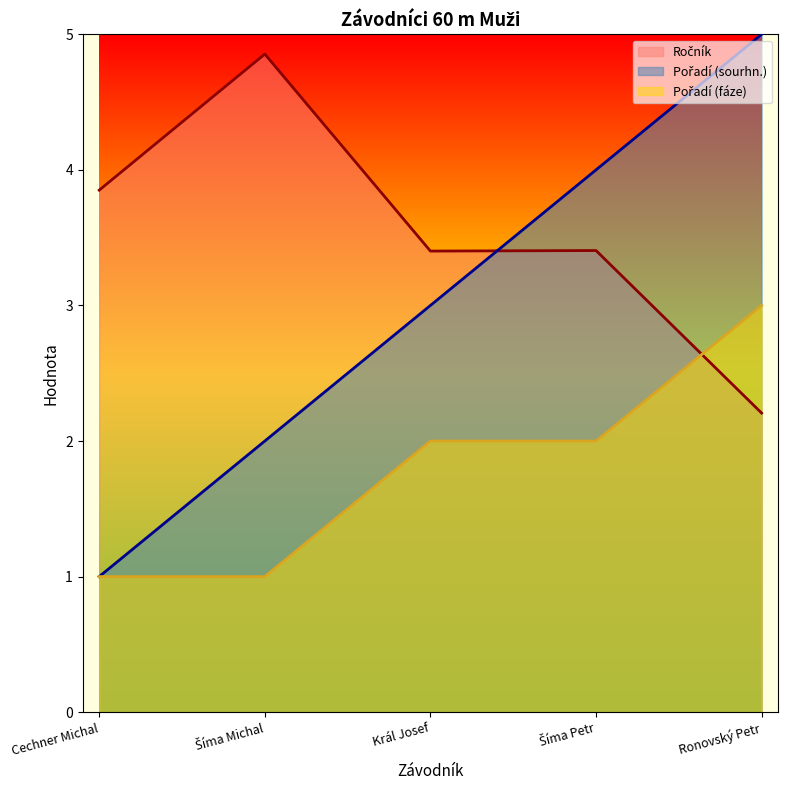

What is the difference between the maximum and minimum values in the Pořadí (sourhn.) series?

4.0